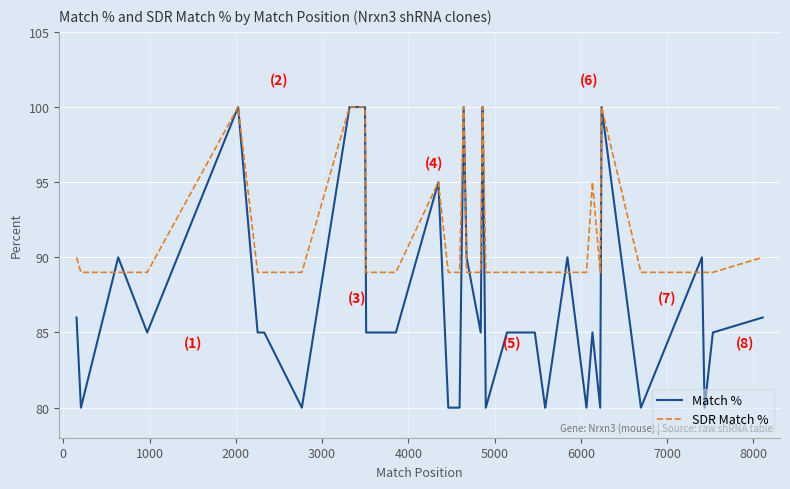

Does the chart display data point markers on the line(s)?

No